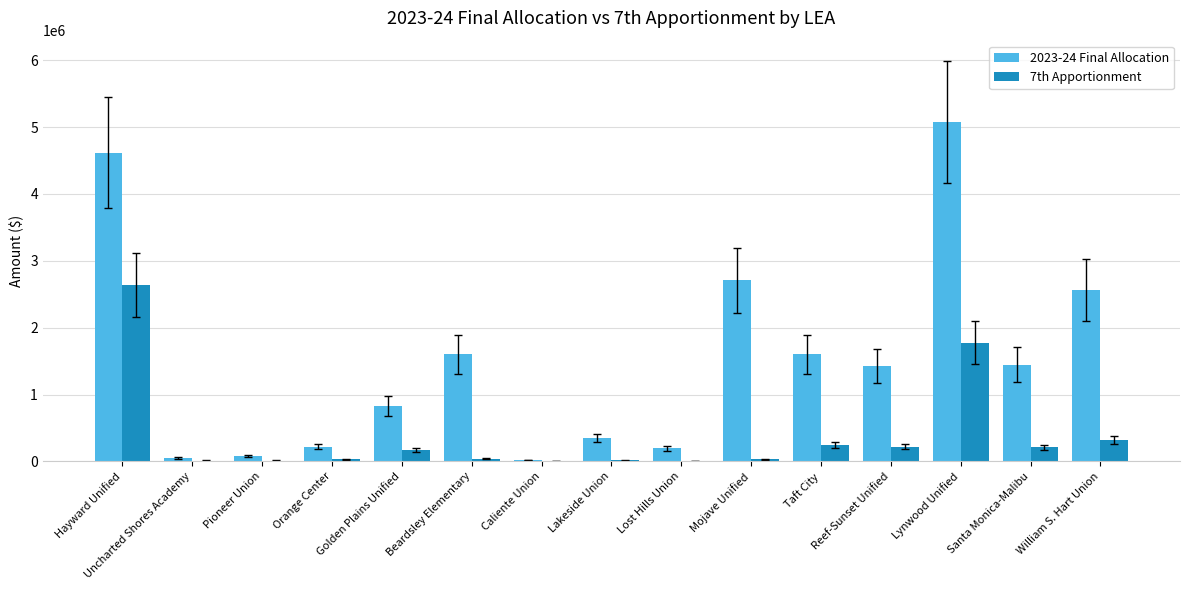

Is it true that 7th Apportionment equals 208105 at Santa Monica-Malibu?

True